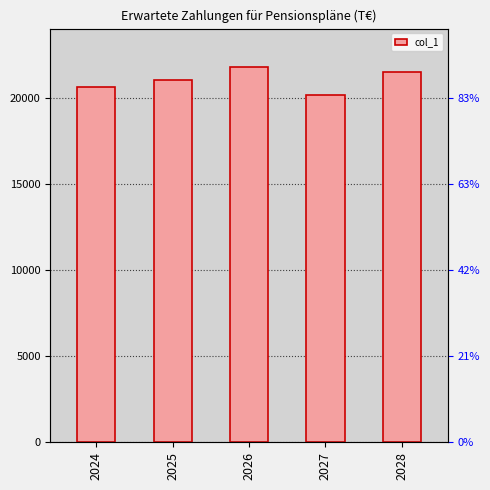

At which label is the value closest to 20965?

2025